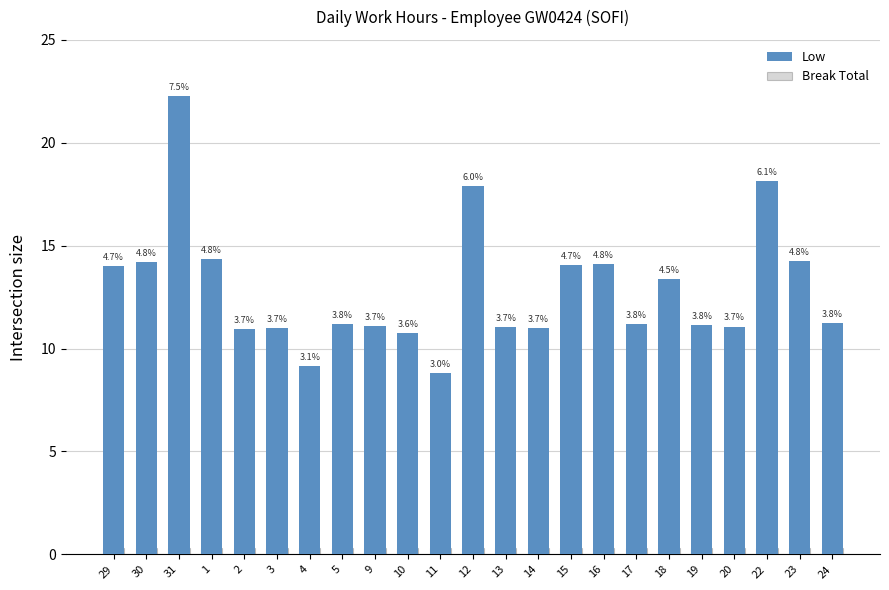

List the series in order of their overall mean, lowest first.

Break Total, Low